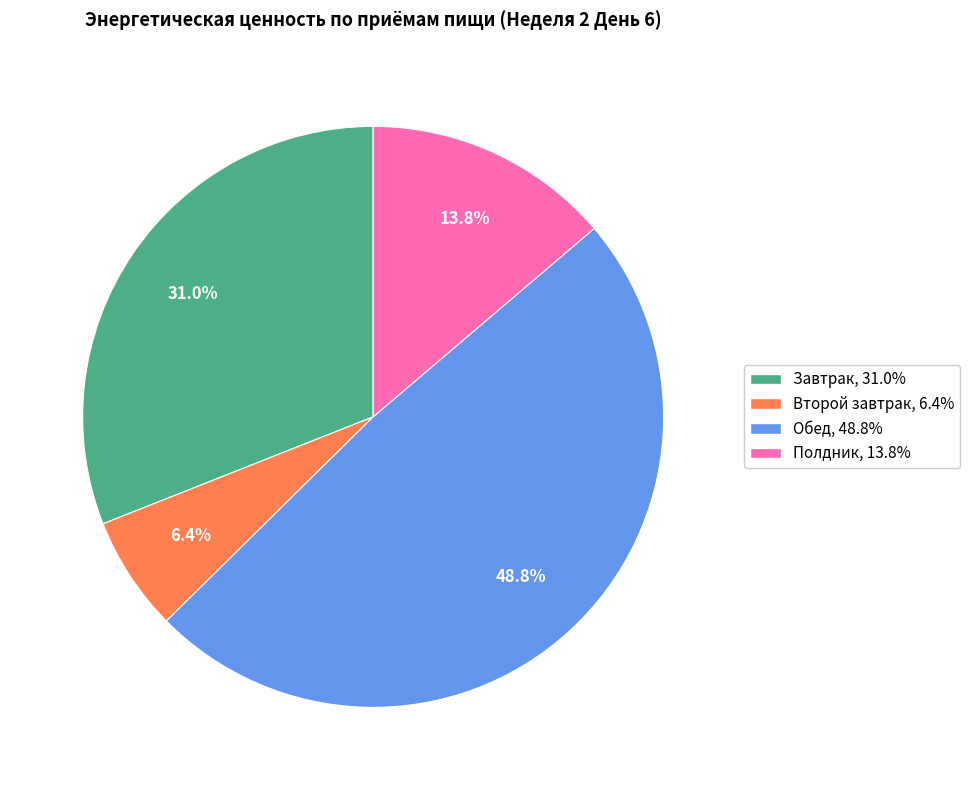

Does Завтрак represent more than half of the total?

No